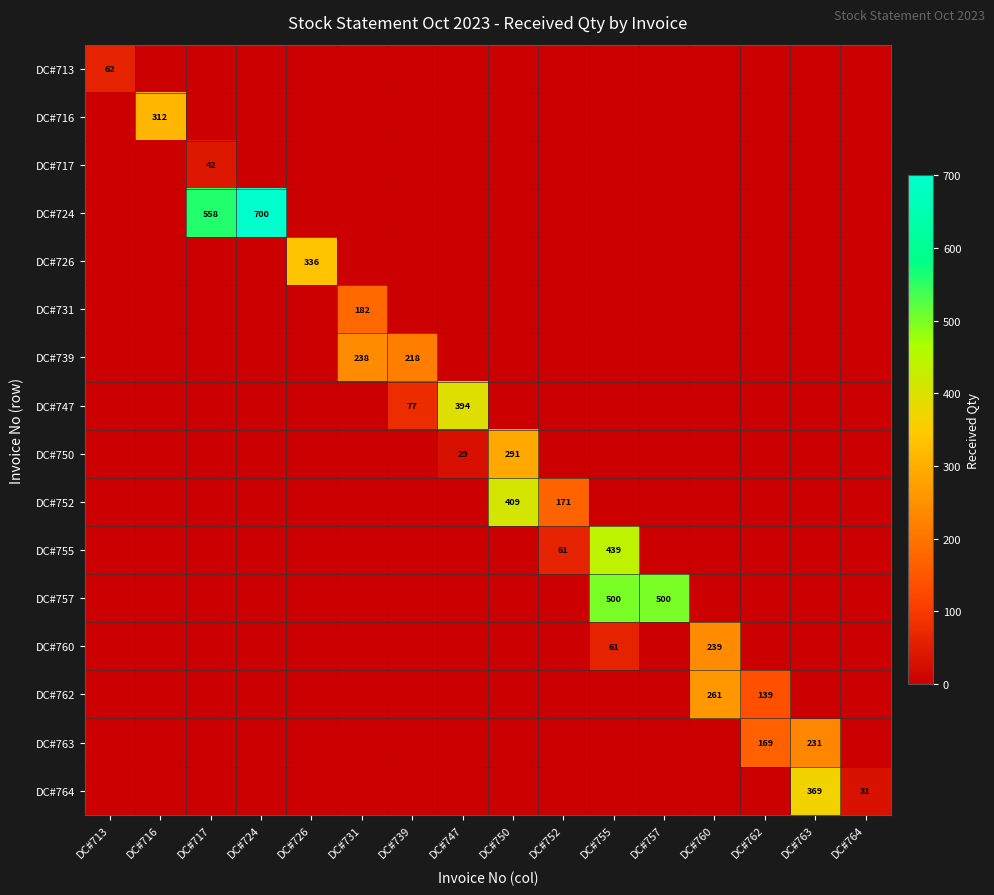

What is the total value across all series at DC#750?

700